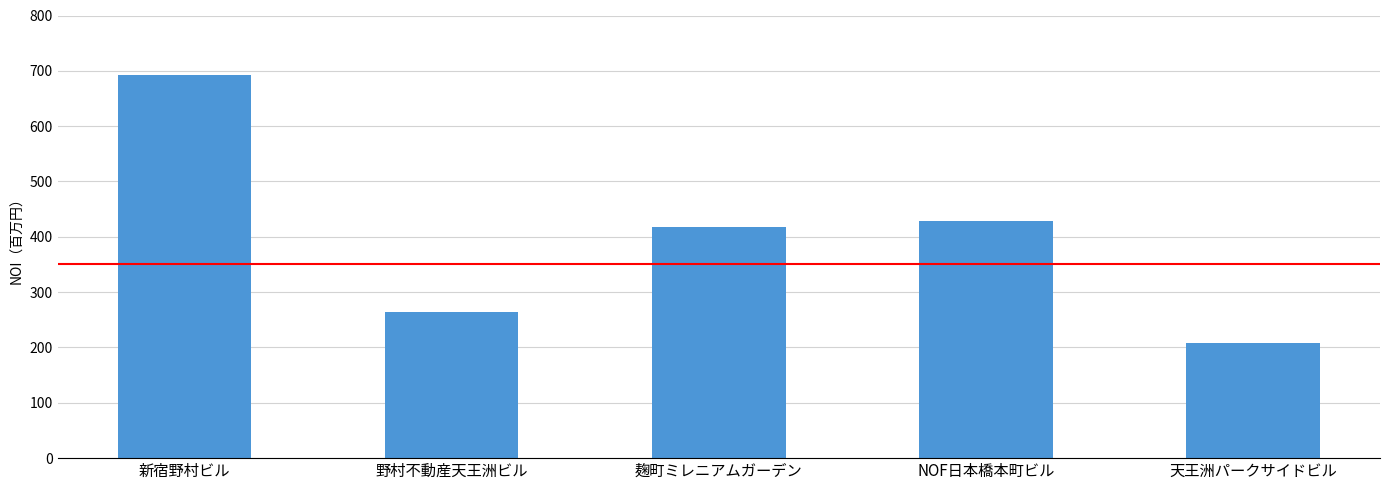

What is the label of the 3rd bar from the left?

麹町ミレニアムガーデン